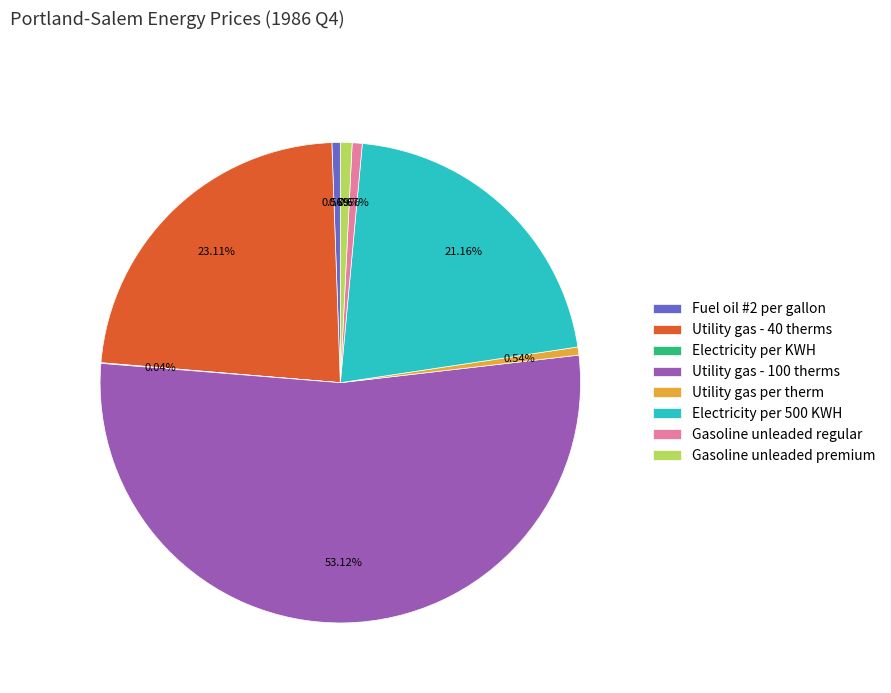

To the nearest percent, what is the difference between the largest and smallest slice percentages?

53%